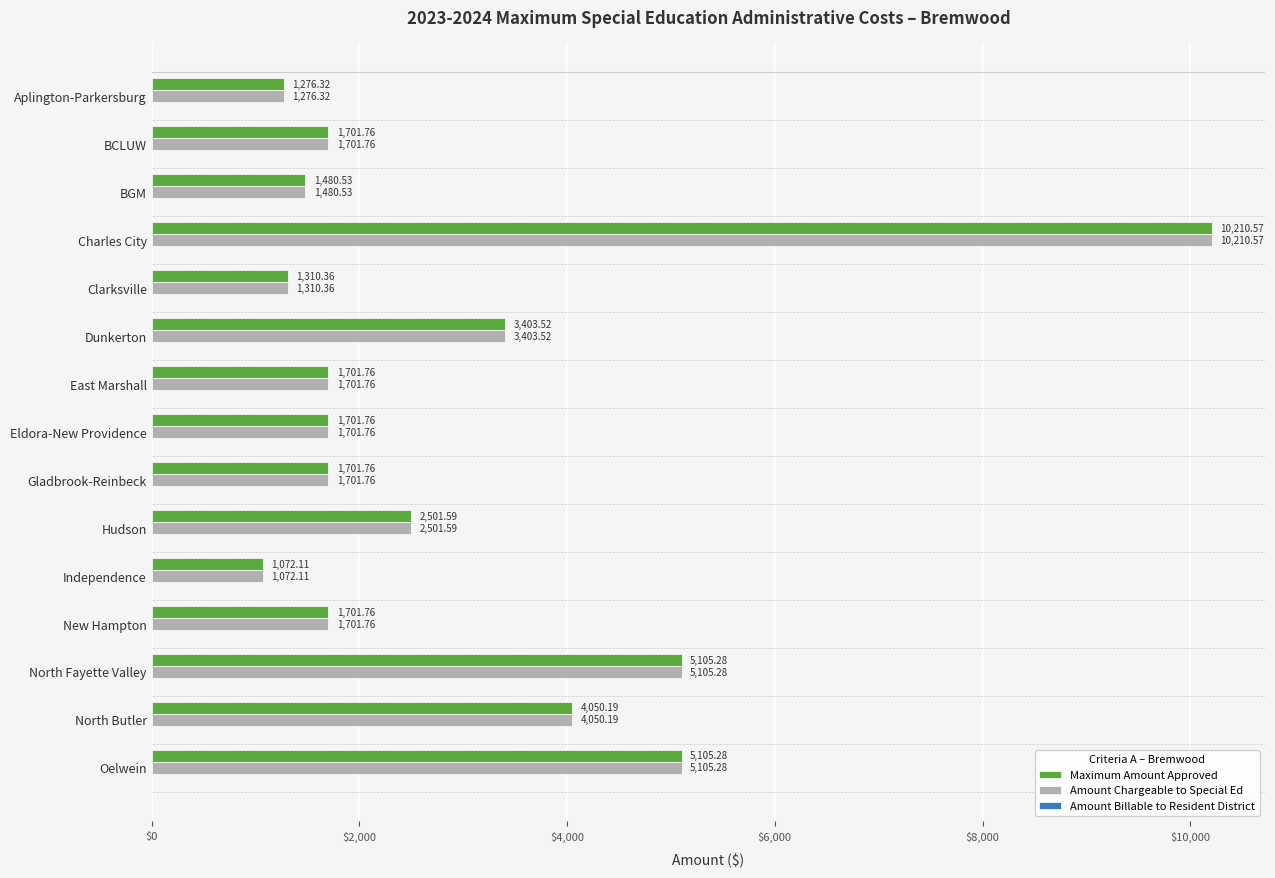

What is the difference between the Amount Chargeable to Special Ed values at Gladbrook-Reinbeck and Oelwein?

3403.5